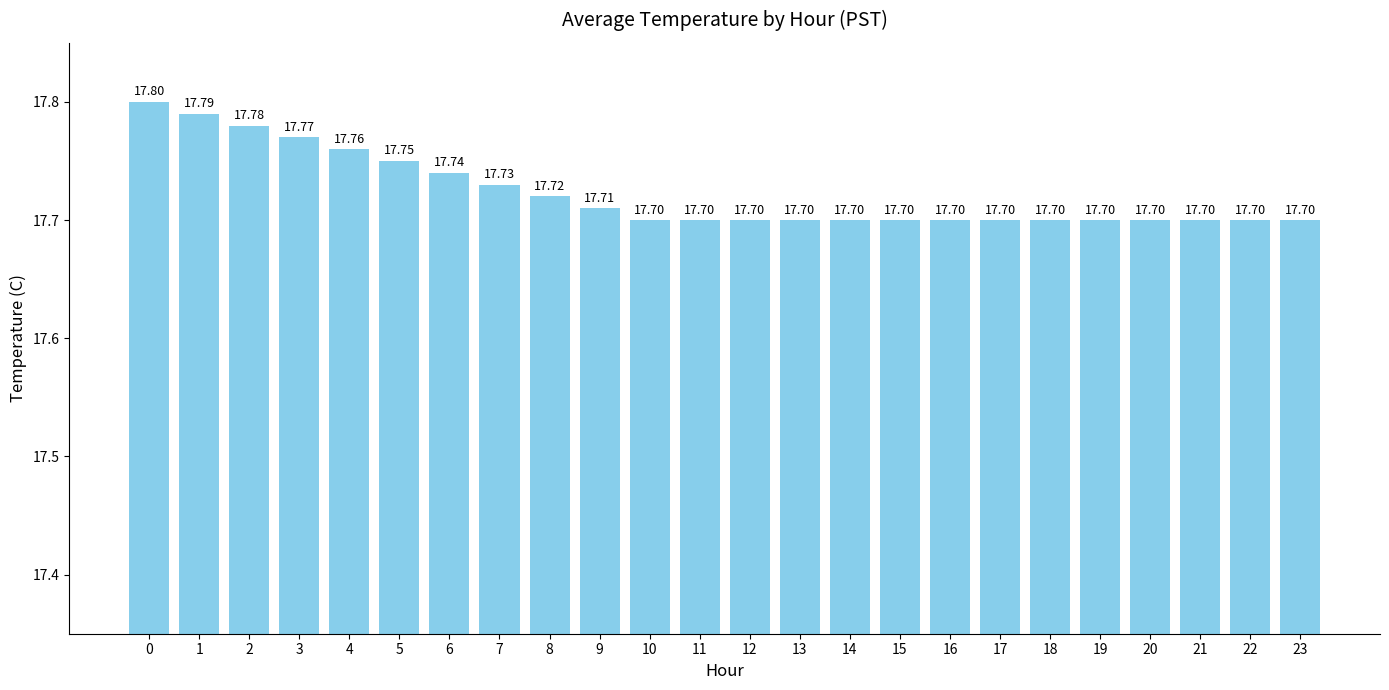

Between 2 and 1, which is larger?

1